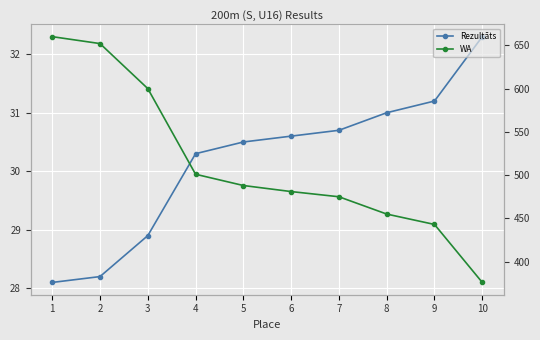

What is the average value of the Rezultāts series?

30.2